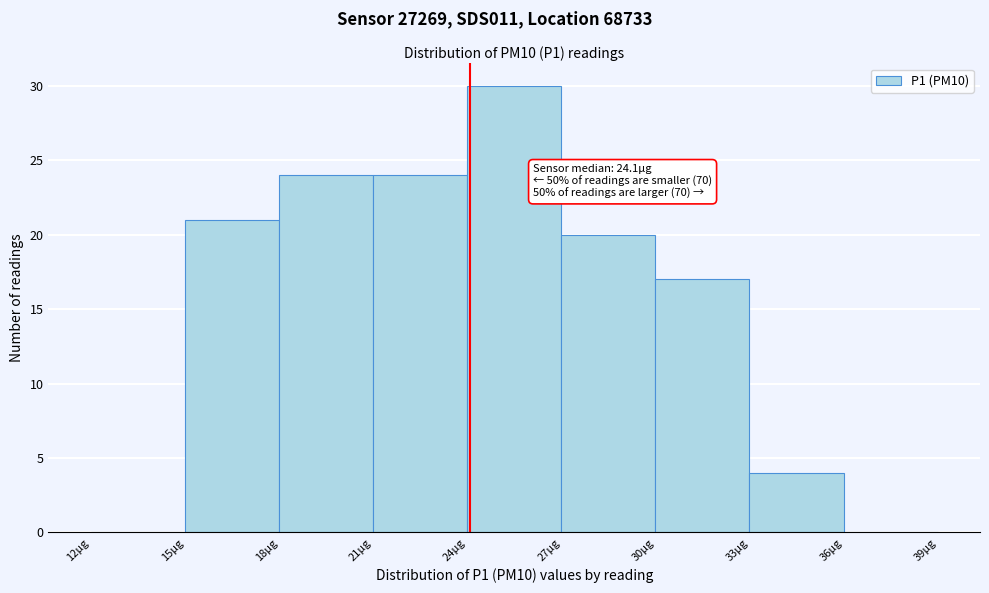

Over which range of the x-axis is the bar tallest?

24 to 27